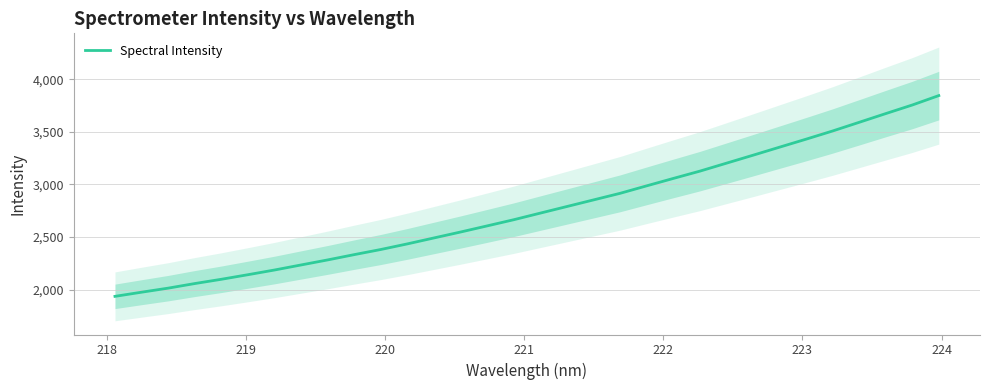

How many data points does each series have?

32